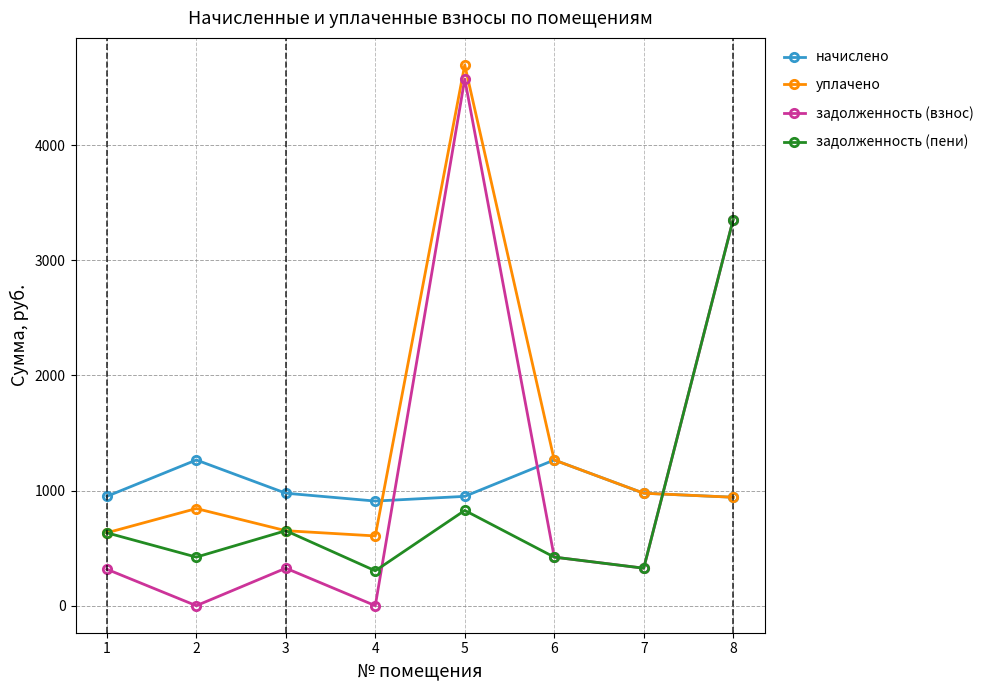

Where do начислено and задолженность (взнос) first cross each other?

4 and 5